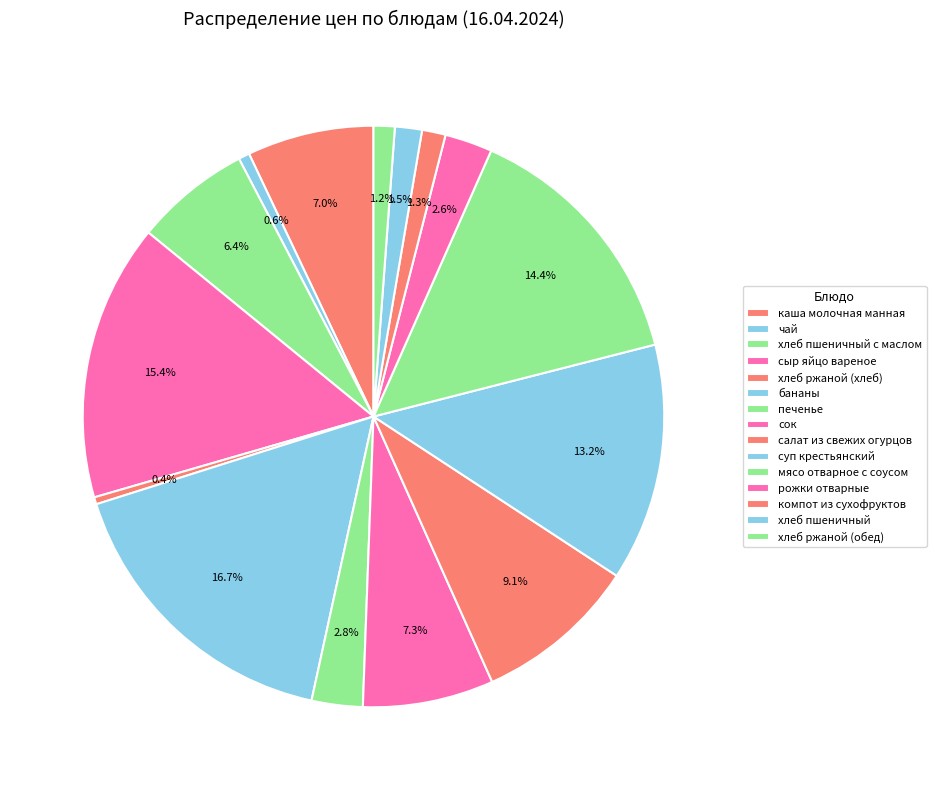

Count the number of slices in the pie.

15